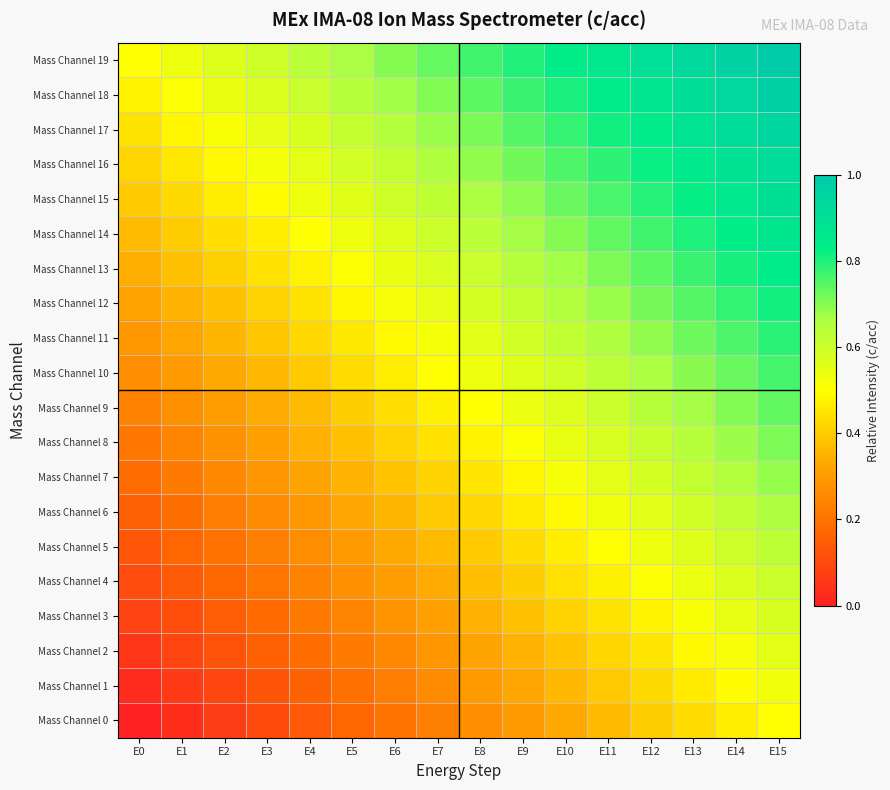

At how many categories does at least one series exceed 0?

16